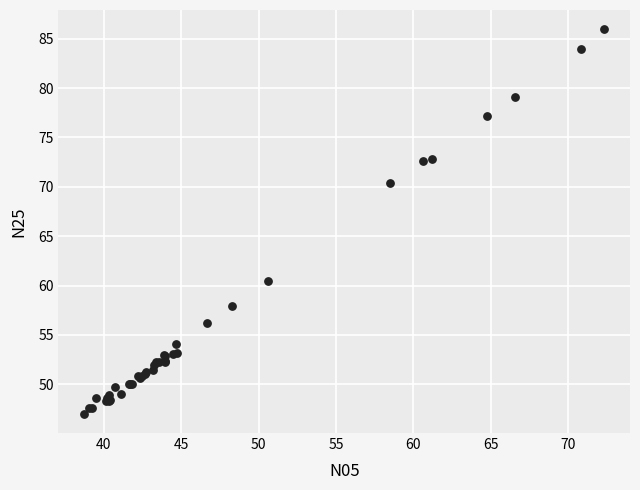

What Y value in the scatter plot is closest to 66?

70.4